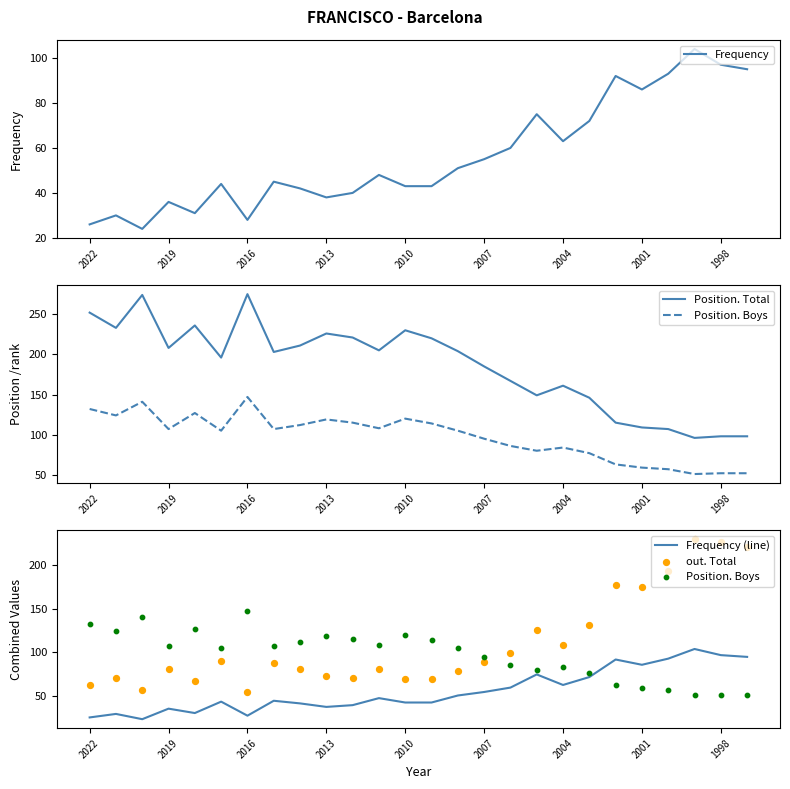

Which series has the largest Y range (max minus min)?

Position. Total